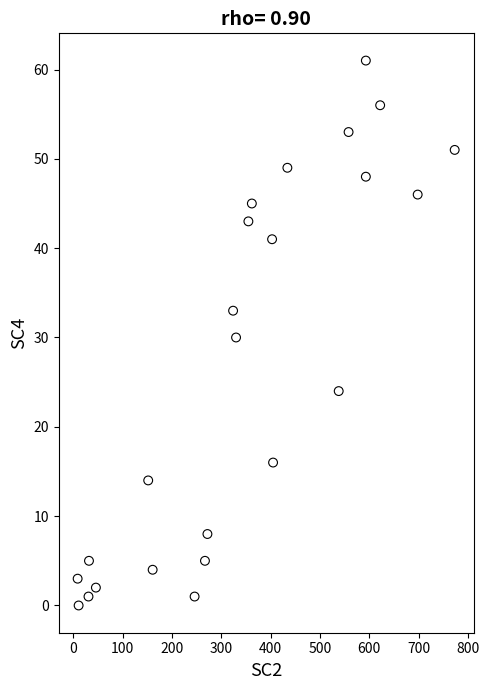

What is the range of Y values (max minus min)?

61